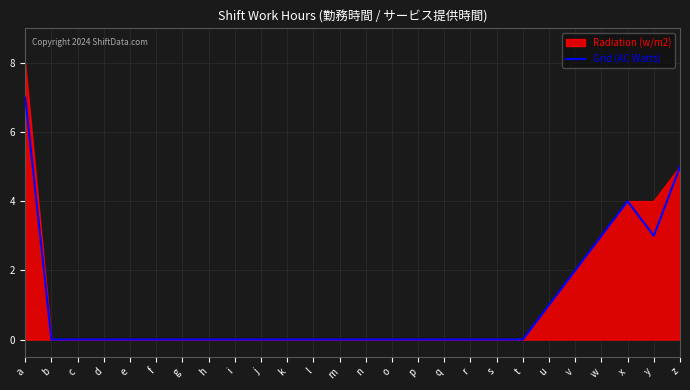

The Grid (AC Watts) series shows 2 at c. True or false?

False